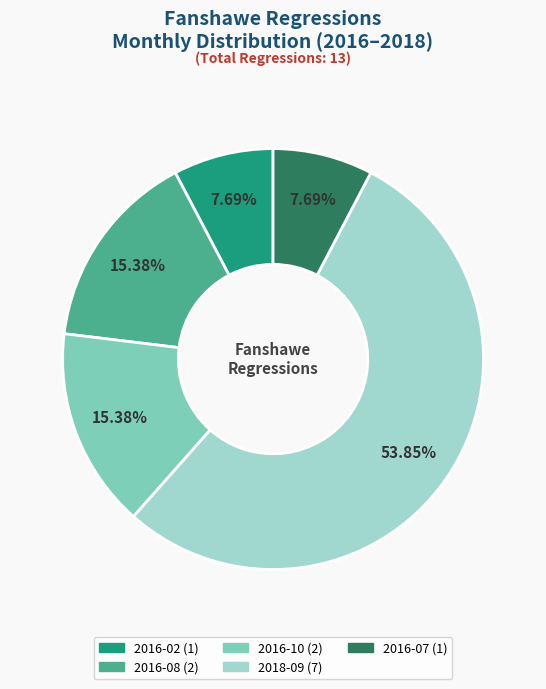

Is 2018-09 the majority of the pie?

Yes